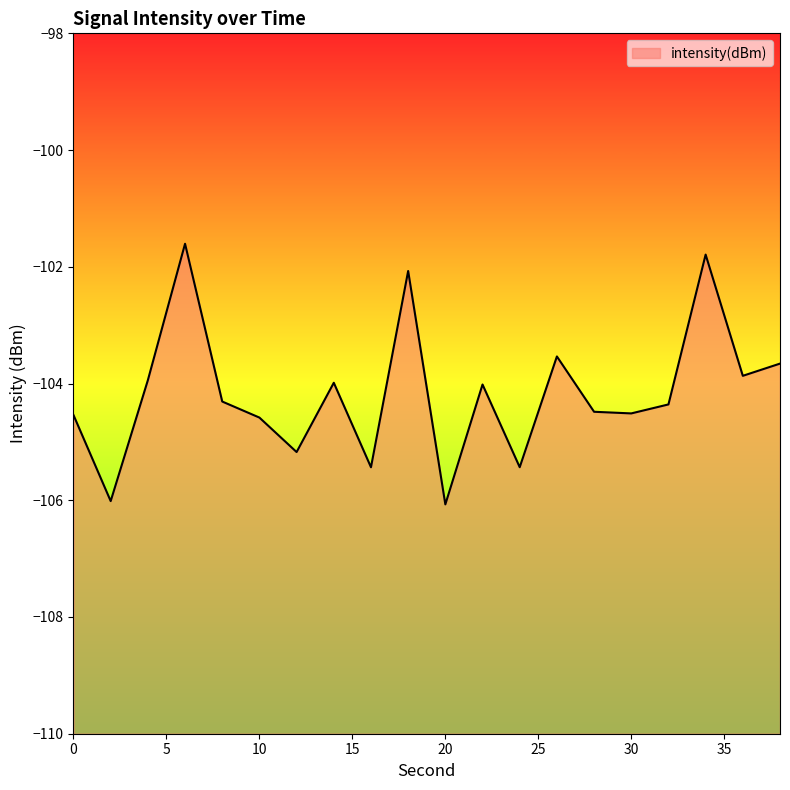

What is the smallest value displayed?

-106.1